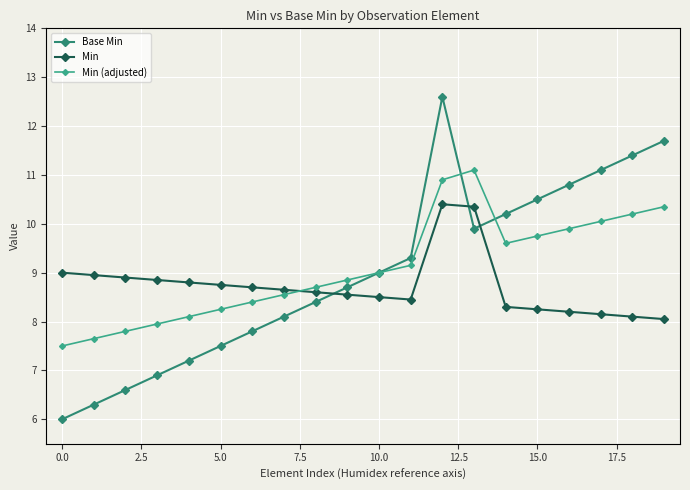

True or false: Base Min has more than 0 interior local peaks.

True